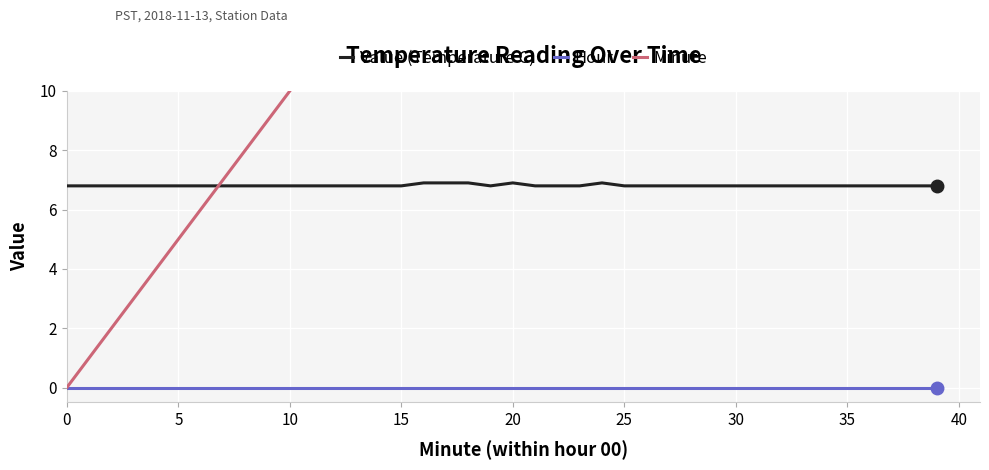

At which category is the sum across all series the highest?

39